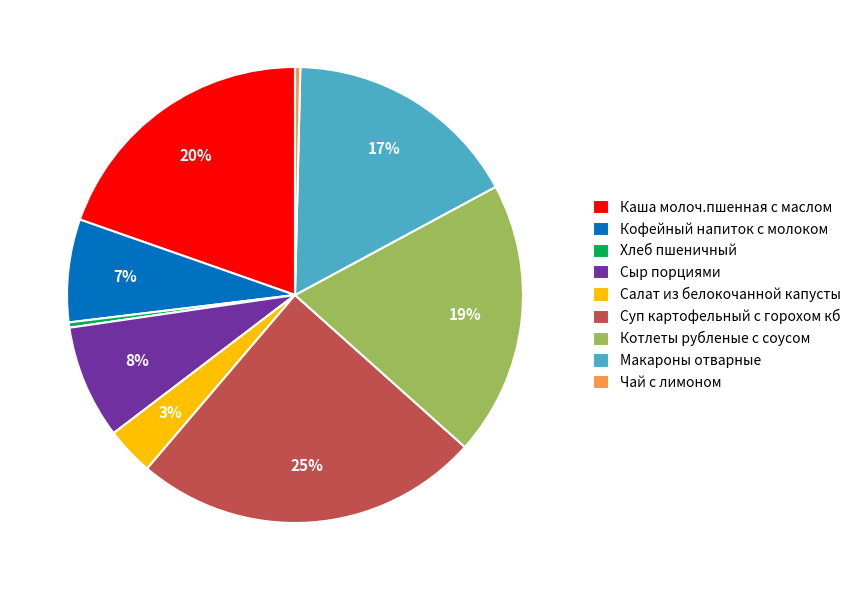

Is it true that Котлеты рубленые с соусом is 26% of the pie?

False